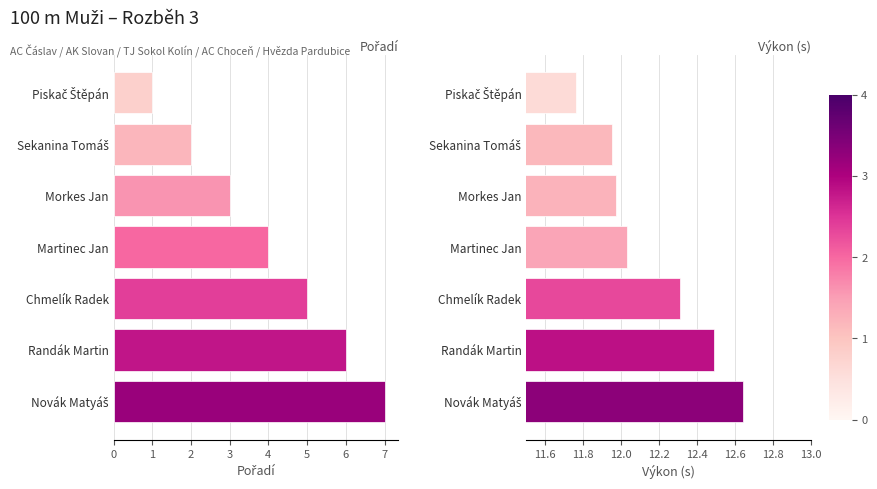

Is it true that Pořadí equals 8.3 at Chmelík Radek?

False